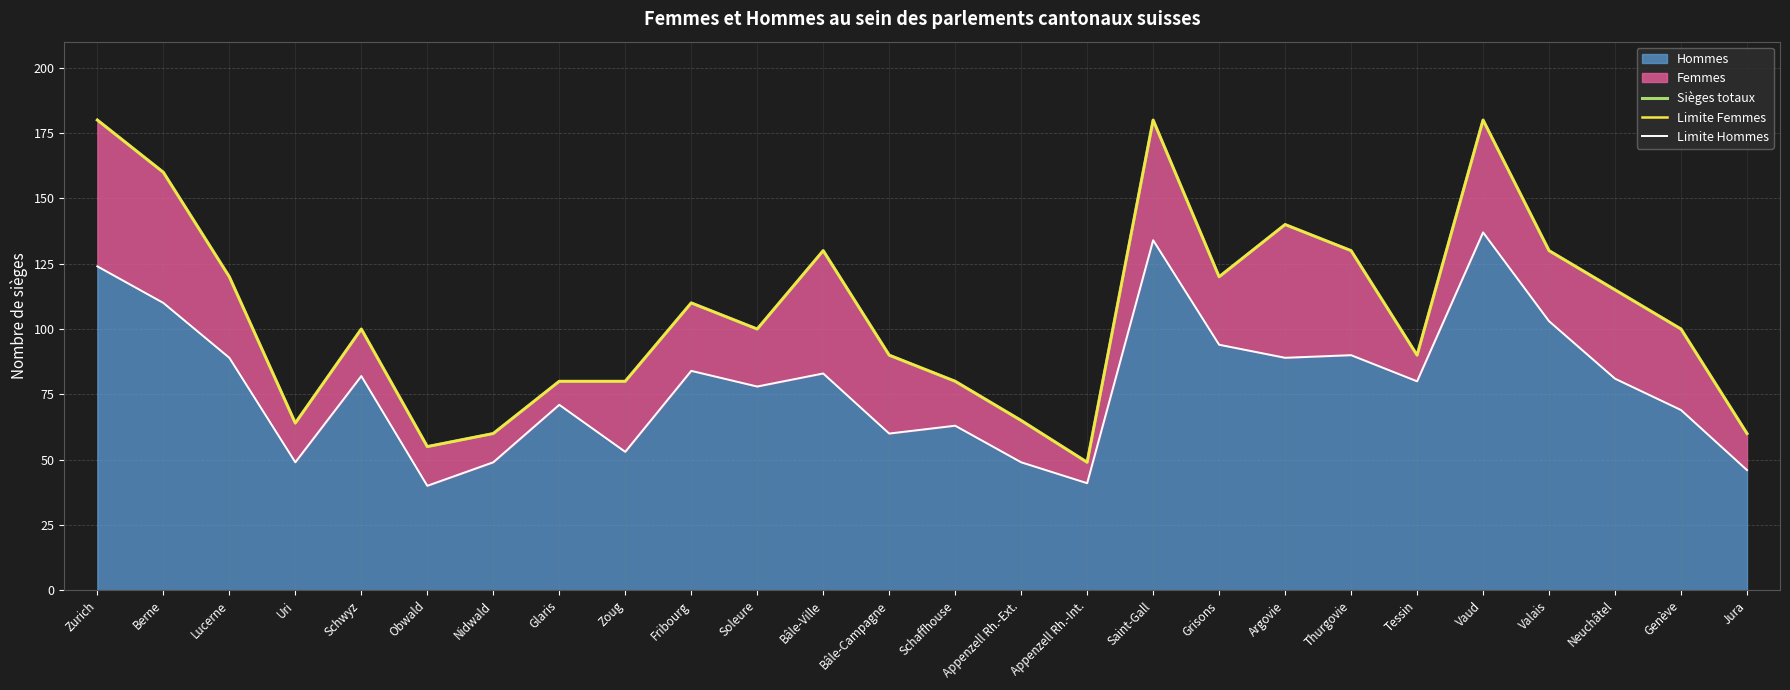

True or false: Sièges totaux and Limite Femmes cross at least once.

False